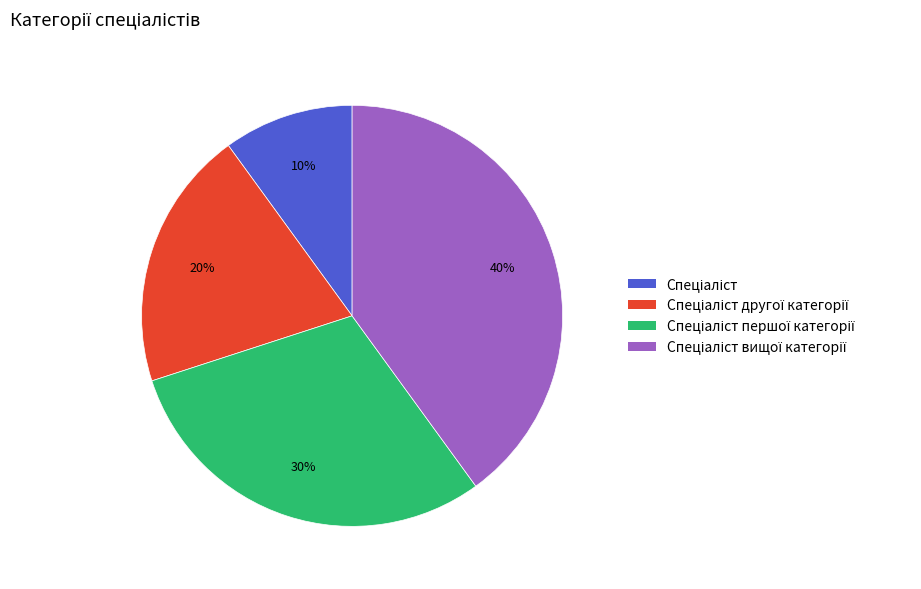

Is there any slice that represents more than half of the pie?

No